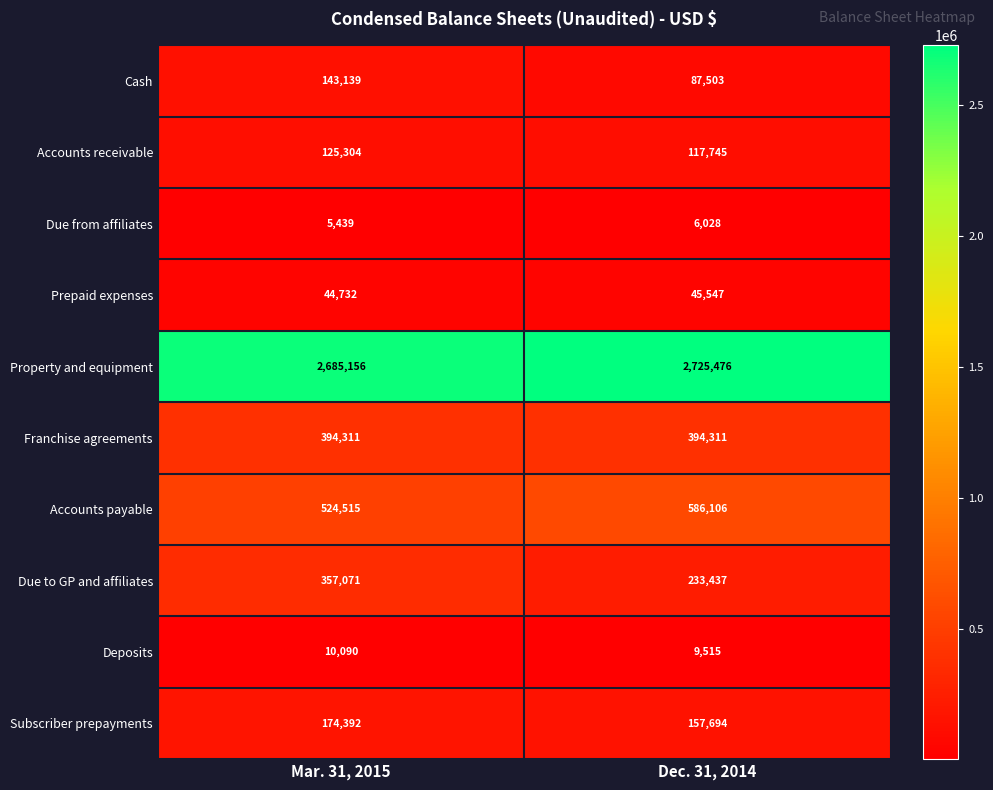

What is the difference between the highest and lowest values at Dec. 31, 2014?

2719448